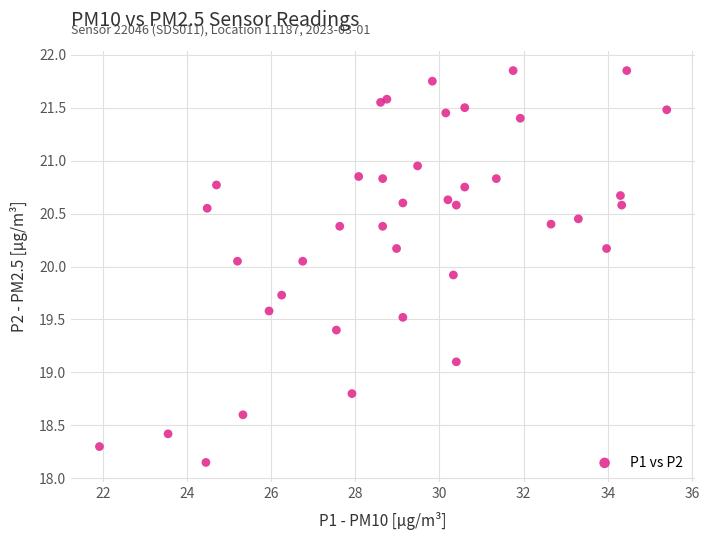

What is the range of Y values (max minus min)?

3.7